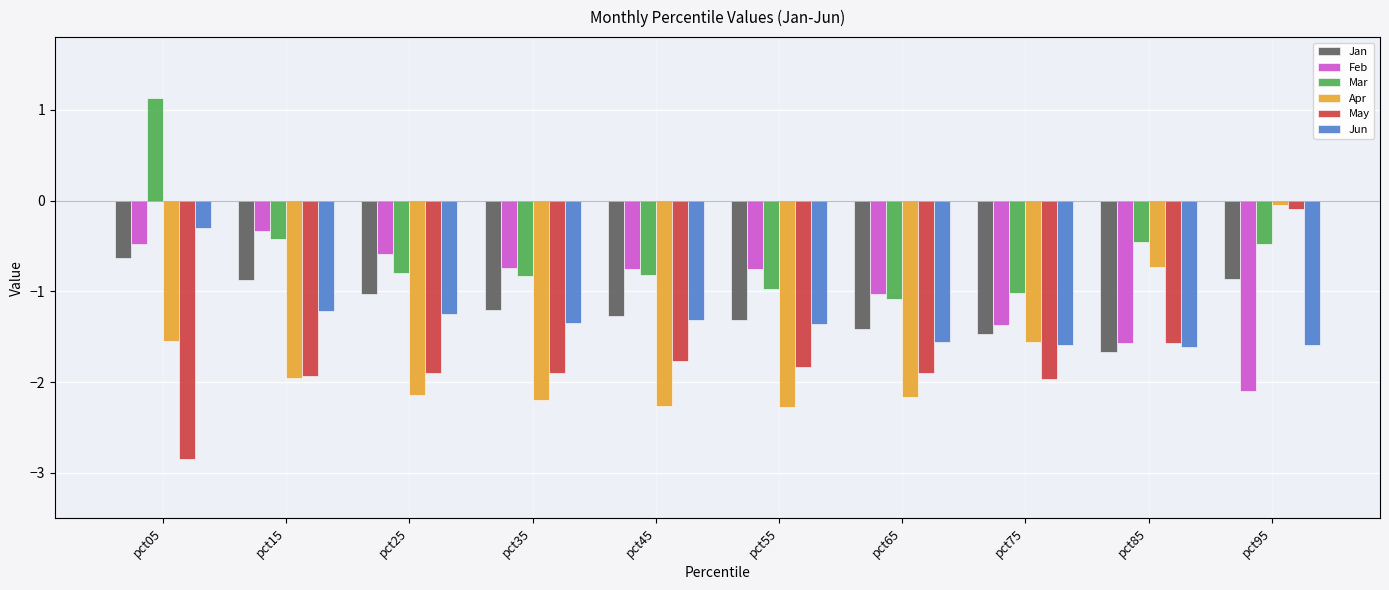

What is the sum of the Mar values at pct25 and pct35?

-1.6